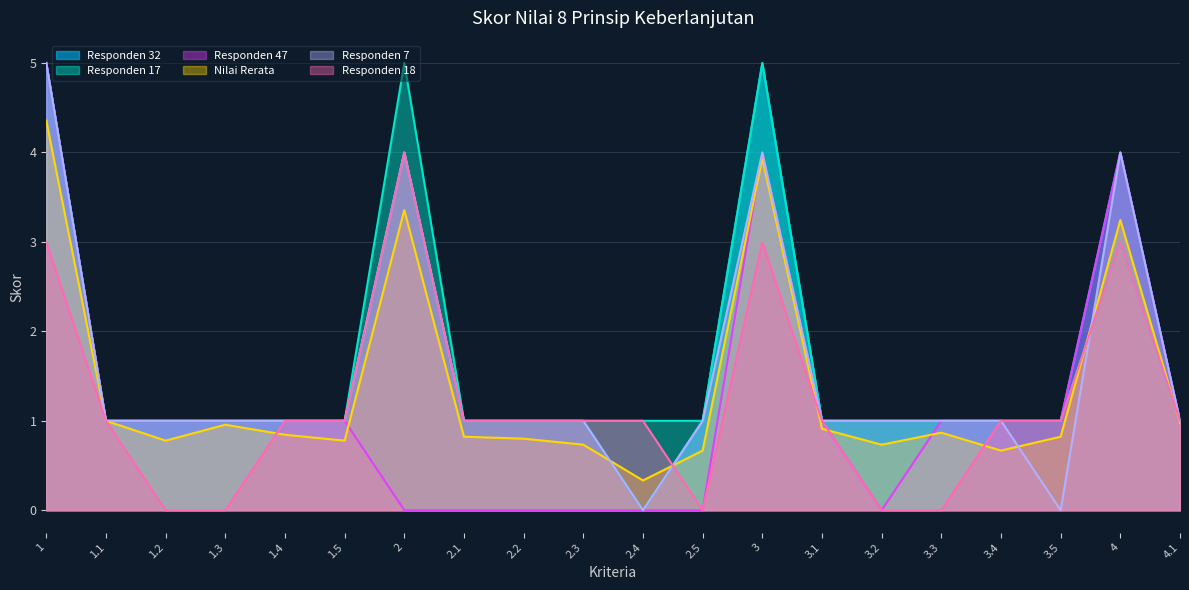

What is the label of the 19th point from the left?

4